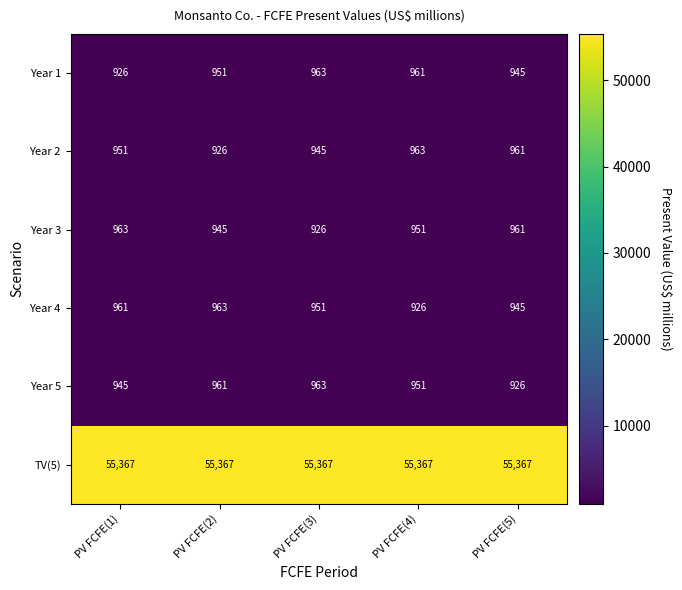

Which series has the largest total across all categories?

TV(5)